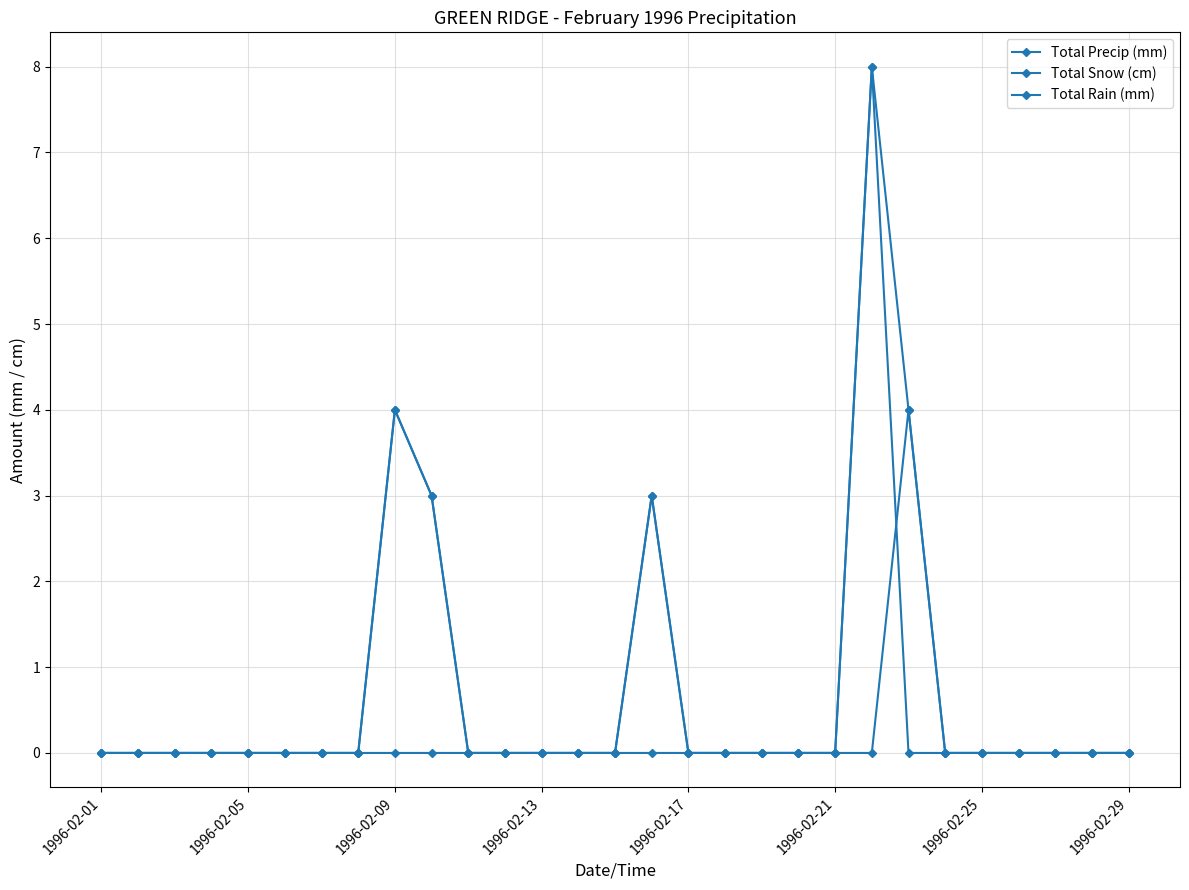

How many times do Total Rain (mm) and Total Snow (cm) cross each other?

1